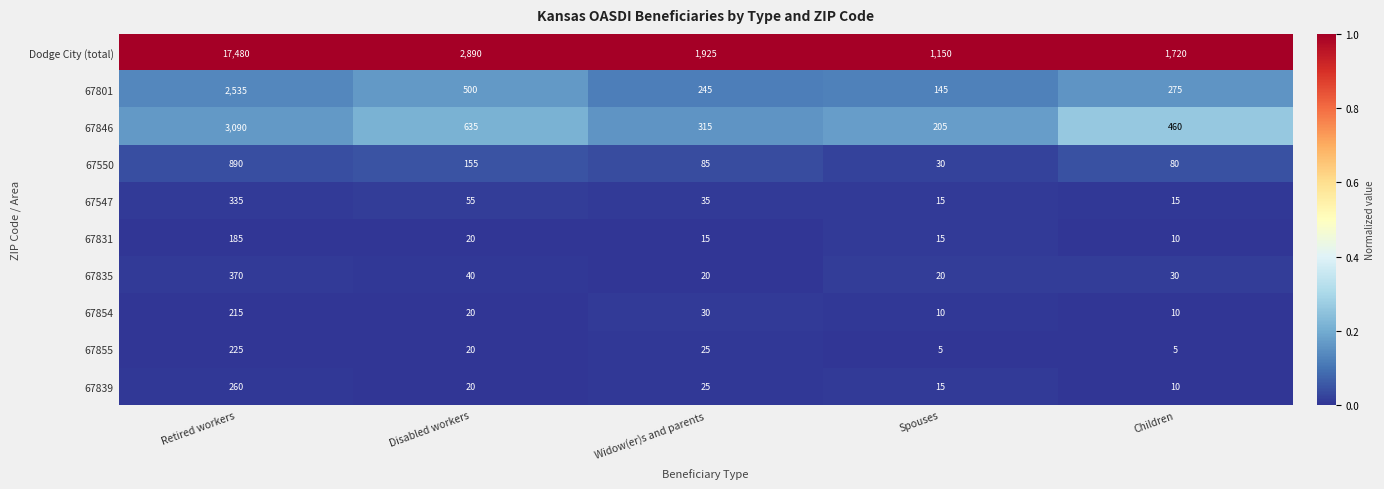

What is the difference between the second highest and second lowest values in the 67855 series?

20